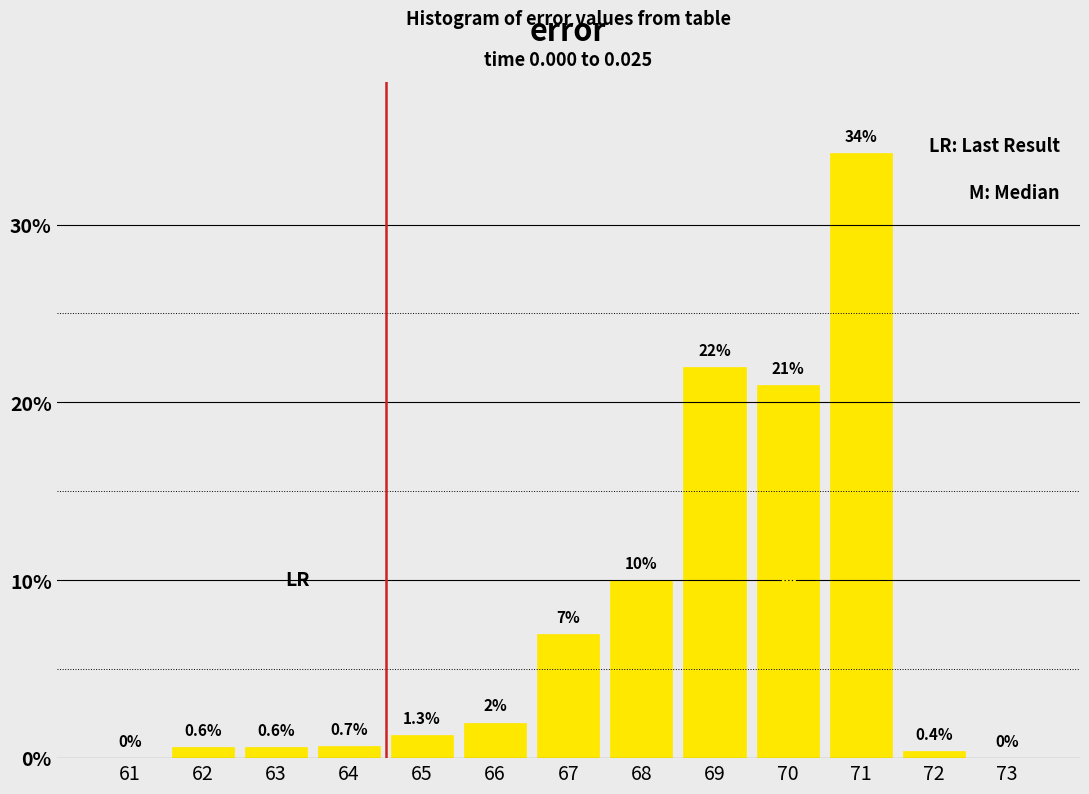

Reading right to left, transcribe all the data shown in this chart.

73=0.0	72=0.4	71=34.0	70=21.0	69=22.0	68=10.0	67=7.0	66=2.0	65=1.3	64=0.7	63=0.6	62=0.6	61=0.0